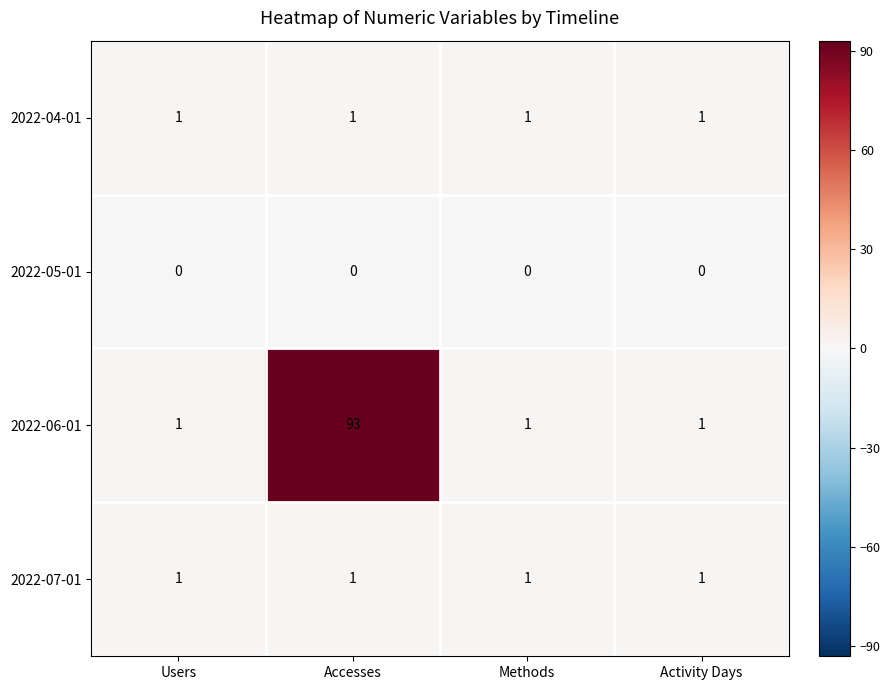

What is the maximum value for 2022-06-01?

93